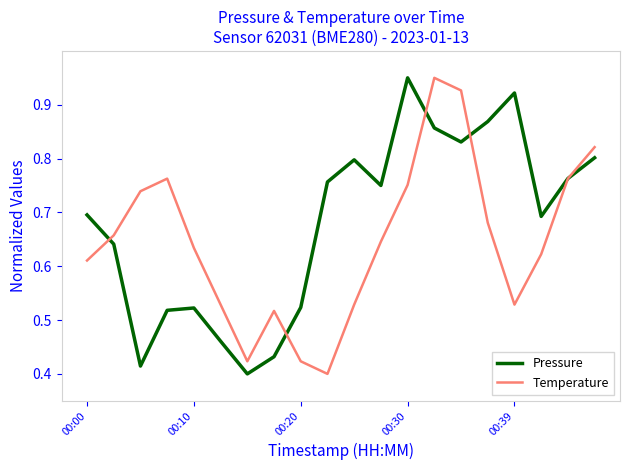

List the series in order of their overall mean, lowest first.

Temperature, Pressure